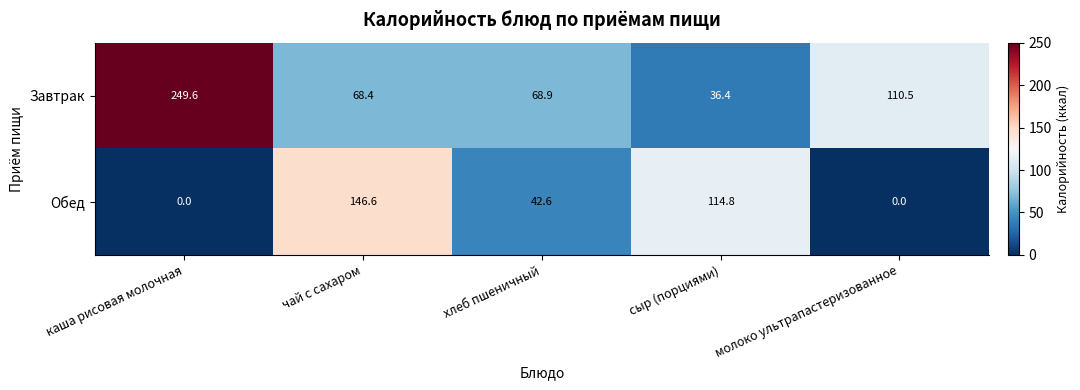

True or false: Завтрак has a value of 21.6 at сыр (порциями).

False